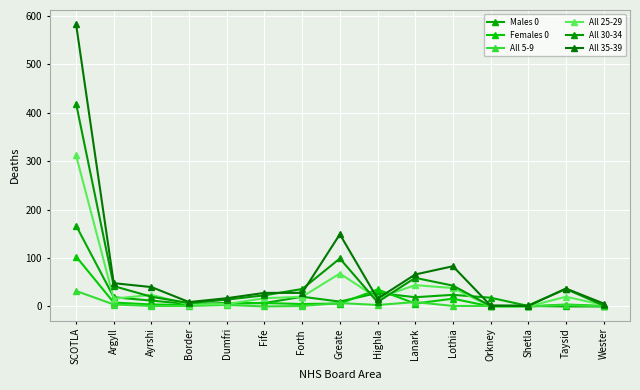

Does the chart have visible grid lines?

Yes